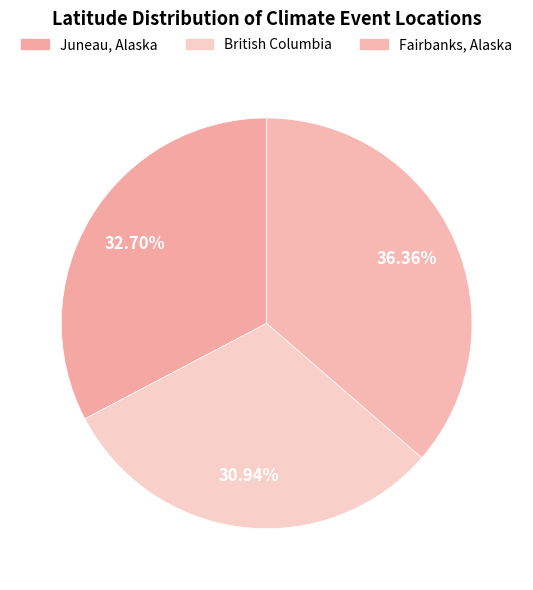

Does Fairbanks, Alaska represent more than half of the total?

No